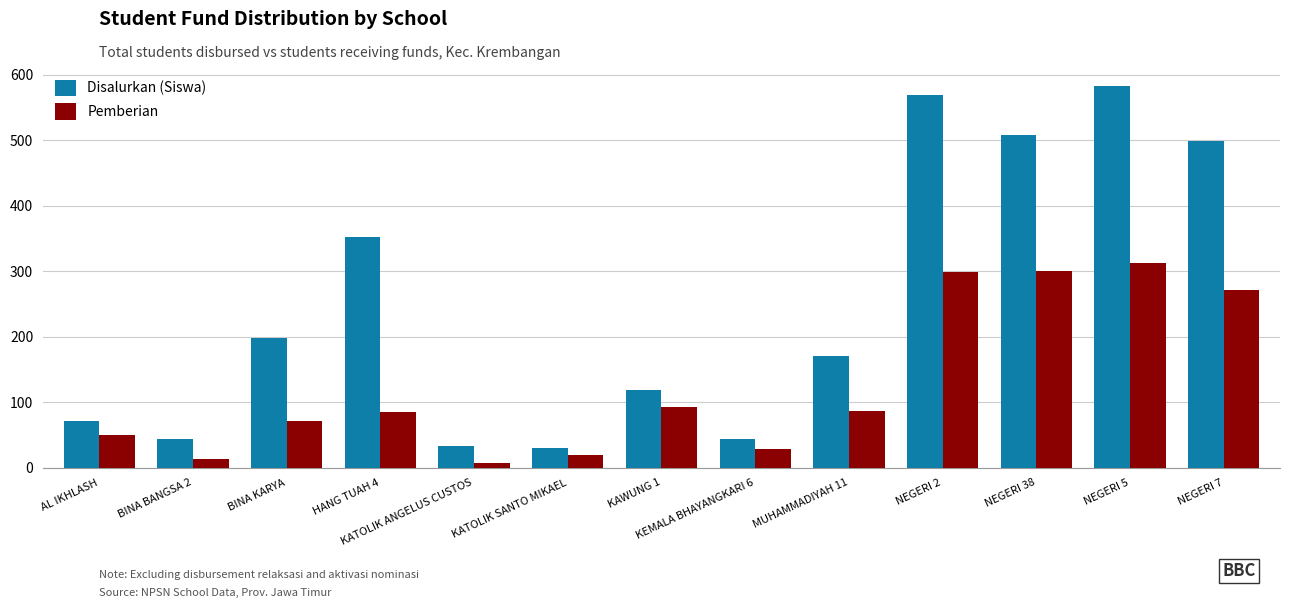

The value of Disalurkan (Siswa) at KAWUNG 1 is 118. True or false?

True